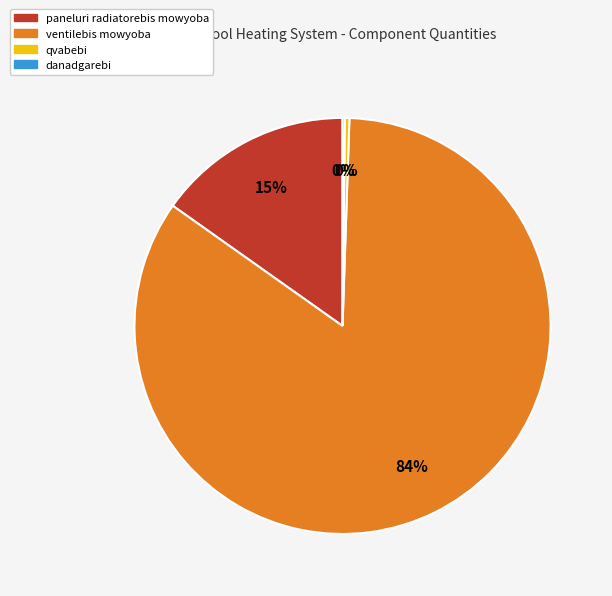

To the nearest percent, what is the average slice percentage?

25%